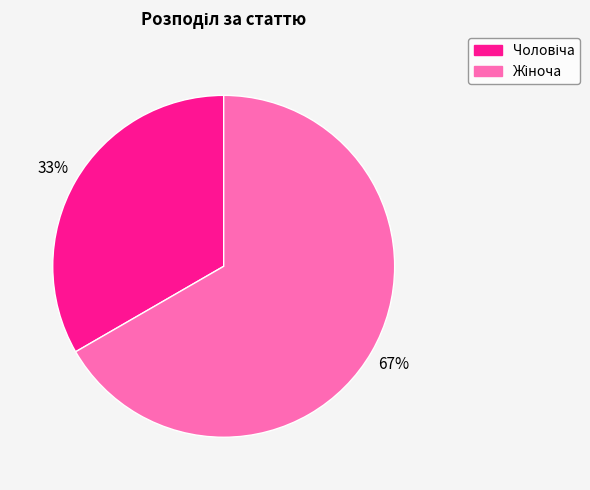

To the nearest percent, what is the average slice percentage?

50%